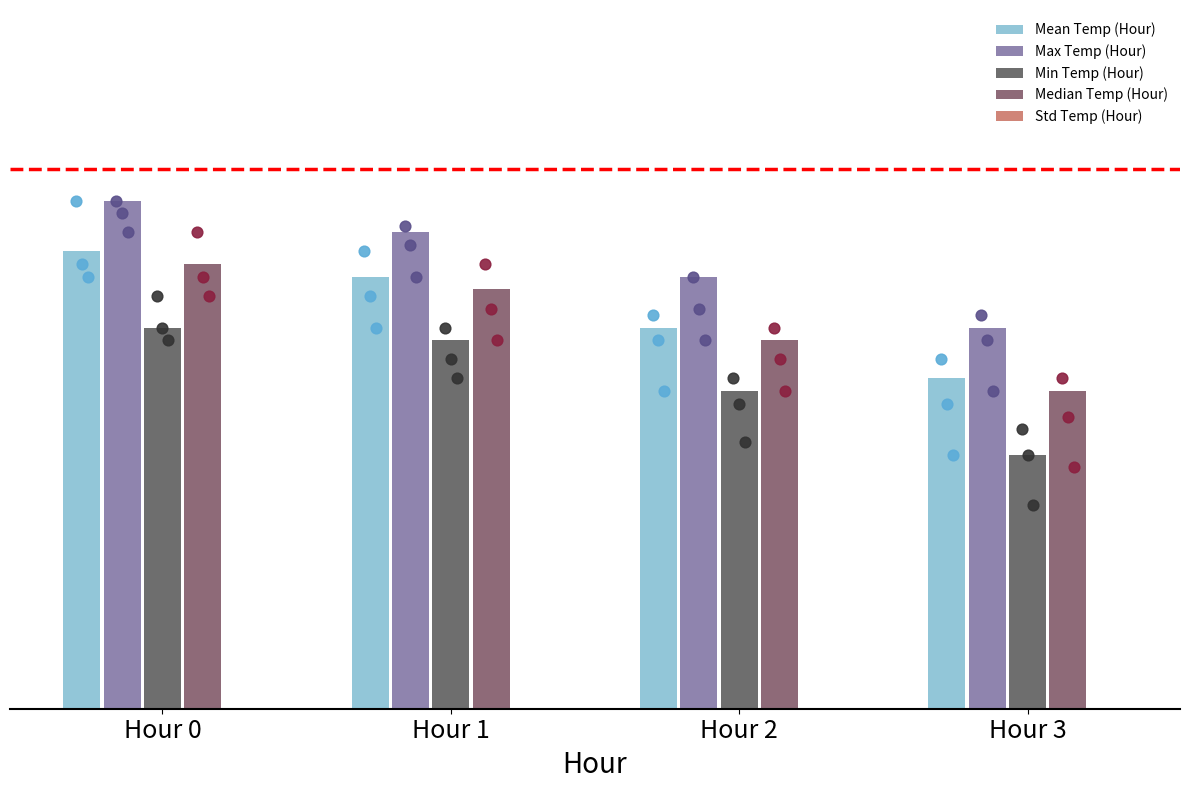

Which series has the largest total across all categories?

Max Temp (Hour)